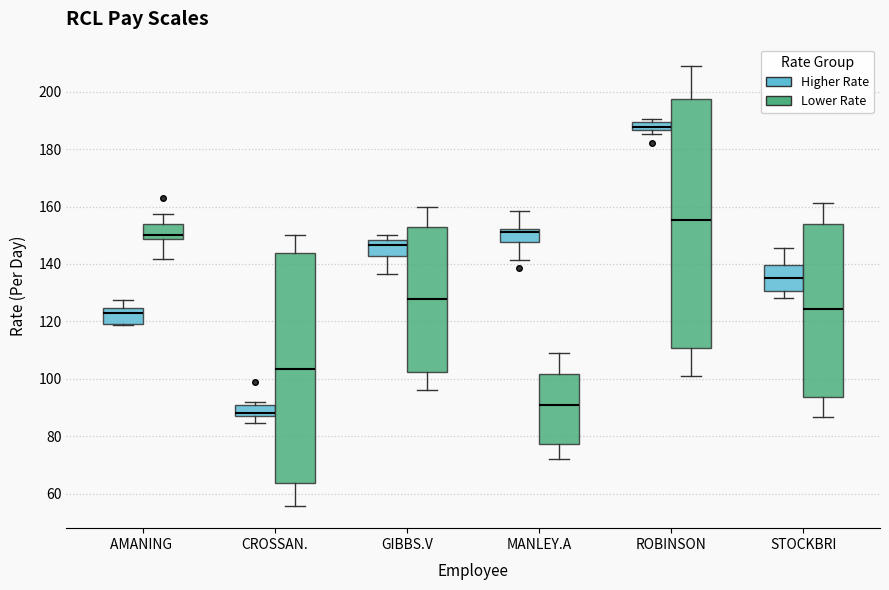

Which box is the tallest, from its lower edge to its upper edge?

ROBINSON (Lower Rate)